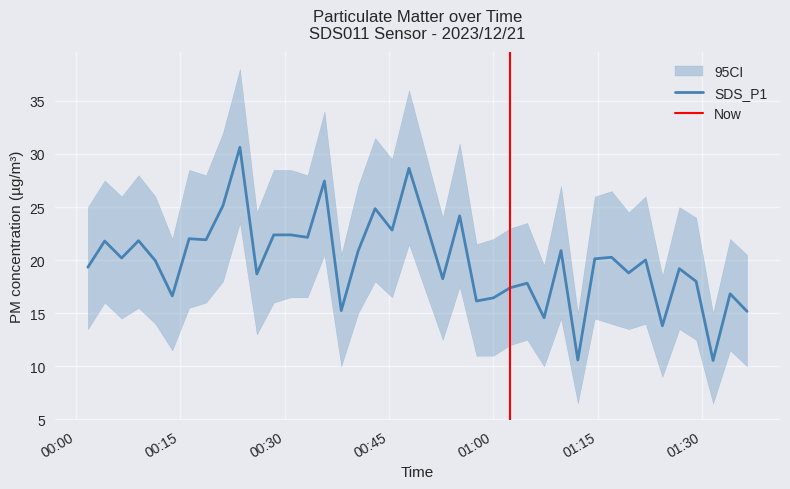

What is the maximum value for SDS_P1?

30.6